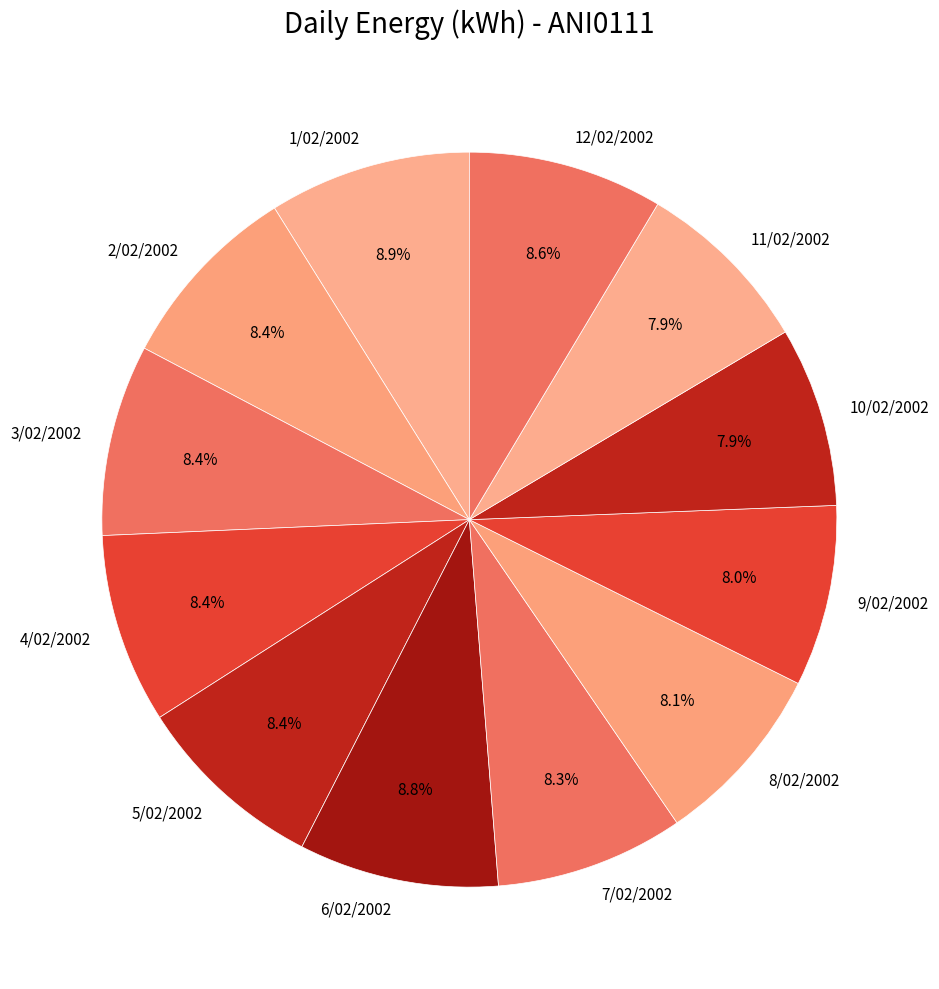

Is there a majority slice in this chart?

No